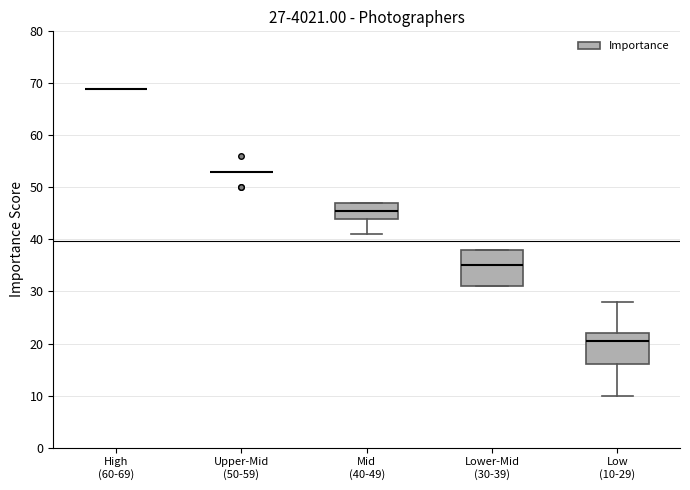

Which box is the tallest, from its lower edge to its upper edge?

Lower-Mid (30-39)